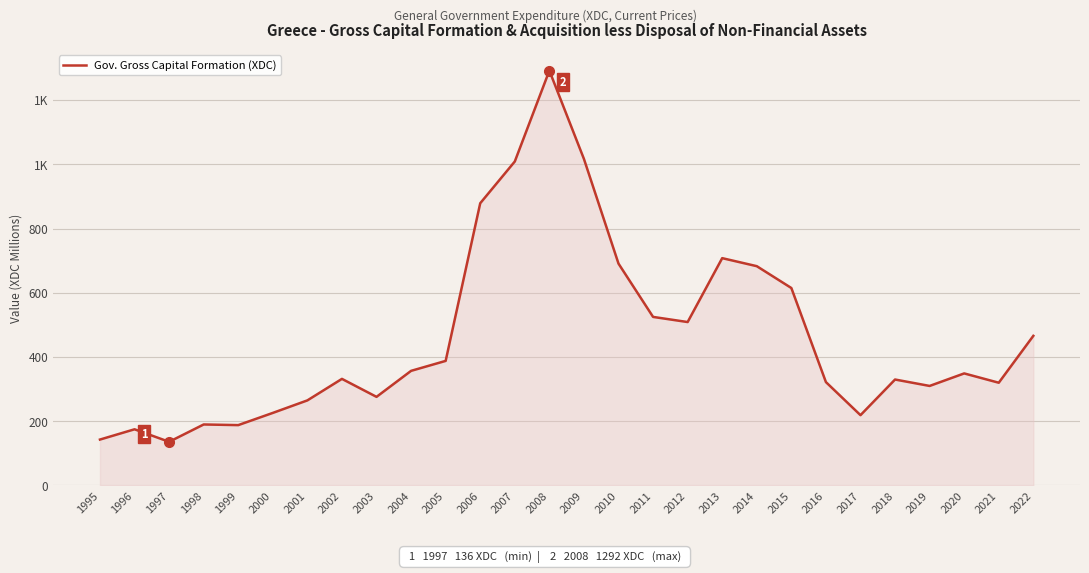

Which label corresponds to the largest value in the chart?

2008